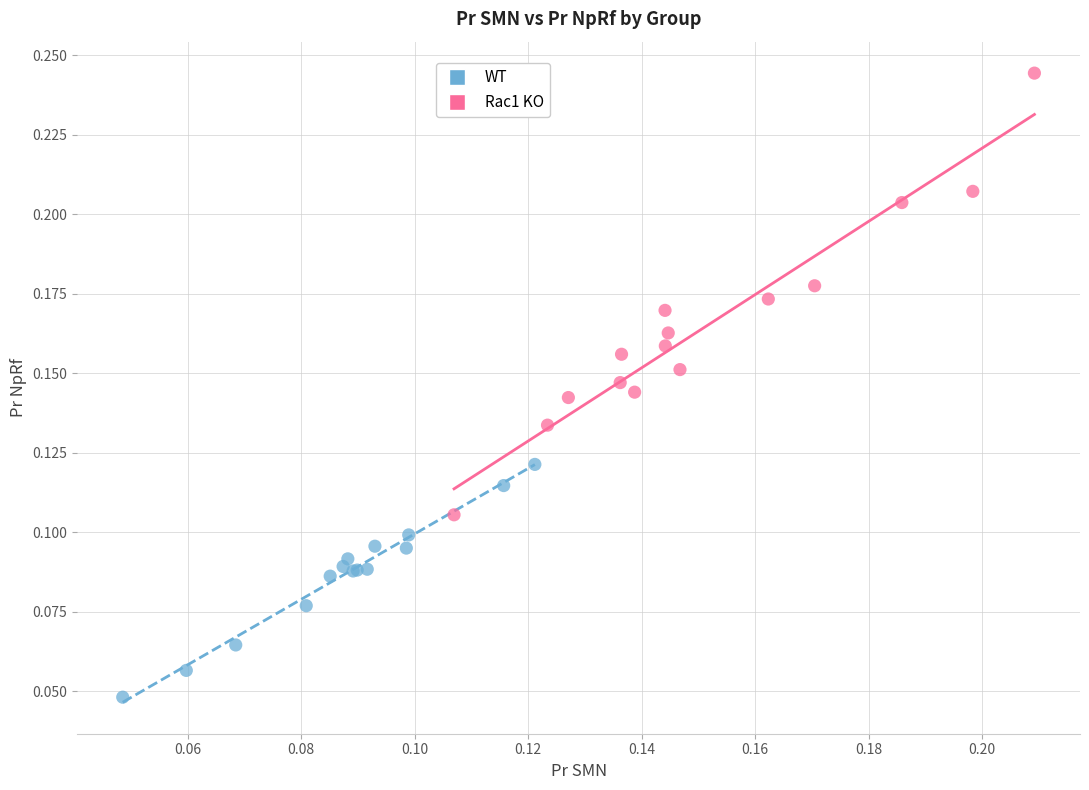

Which series contains the highest Y value?

Rac1 KO